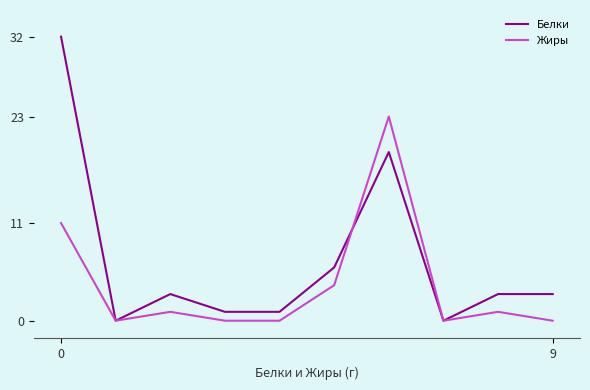

What is the maximum value shown in the chart?

32